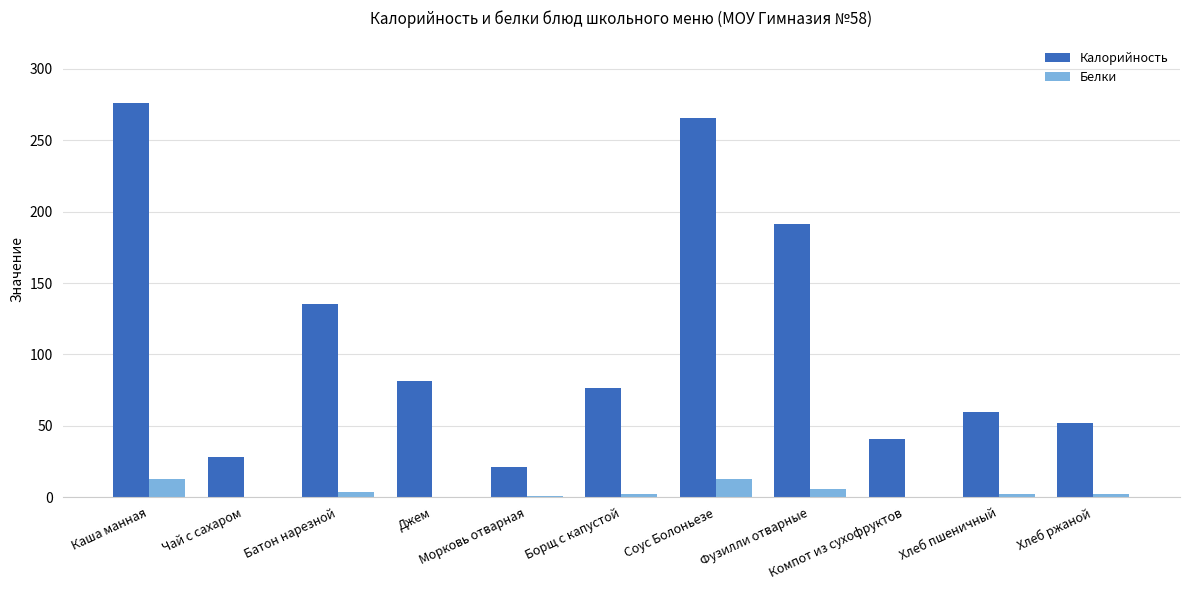

Which series has the largest total across all categories?

Калорийность